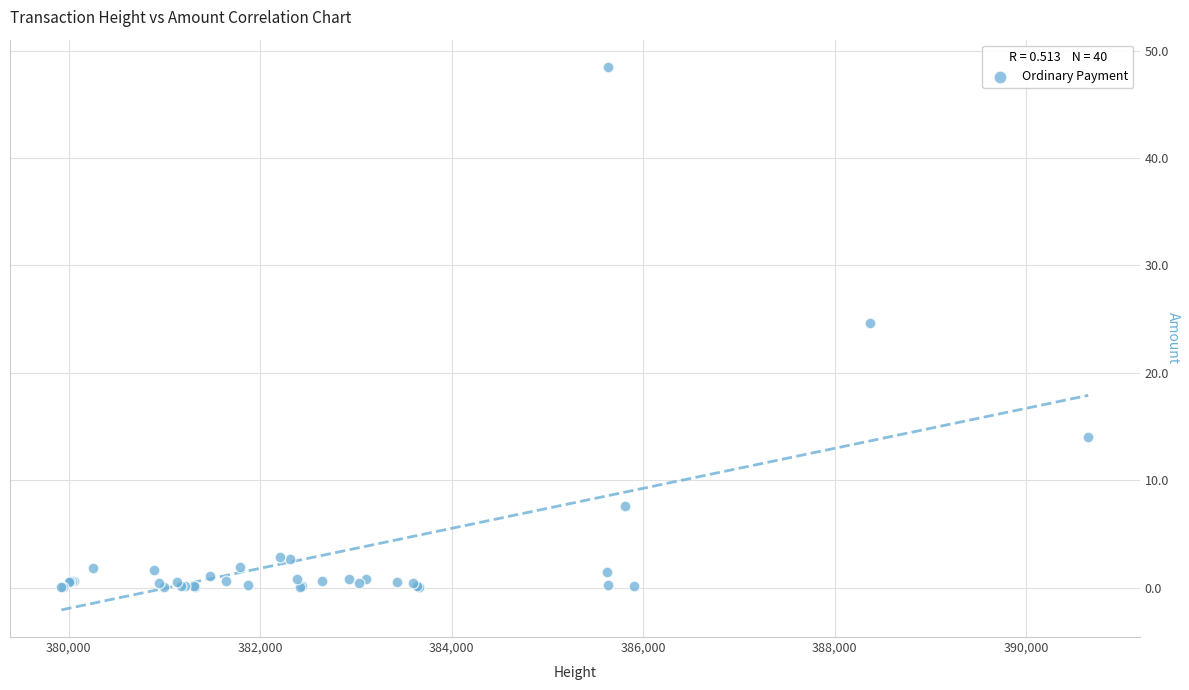

What Y value in the scatter plot is closest to 24?

24.7